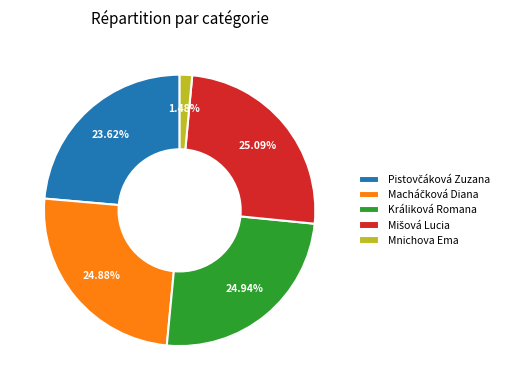

How much of the chart is everything except Králiková Romana?

75.1%